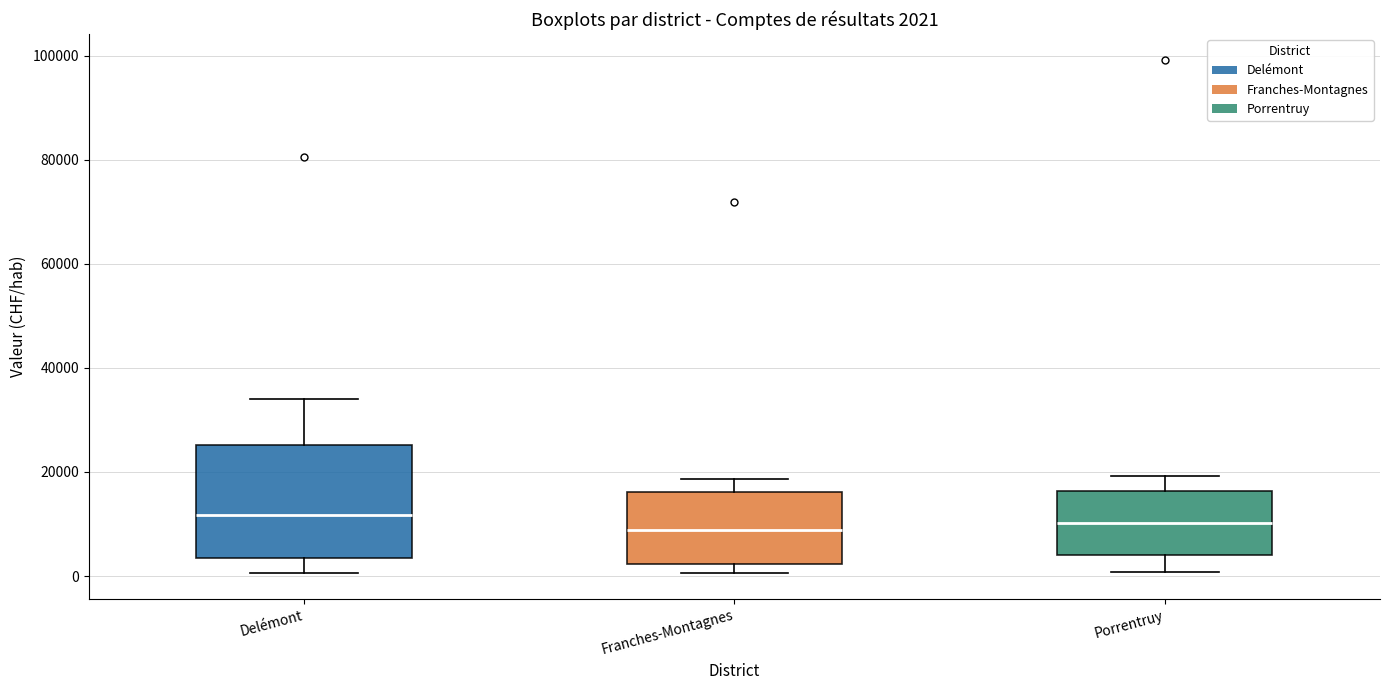

Which box is the tallest, from its lower edge to its upper edge?

Delémont